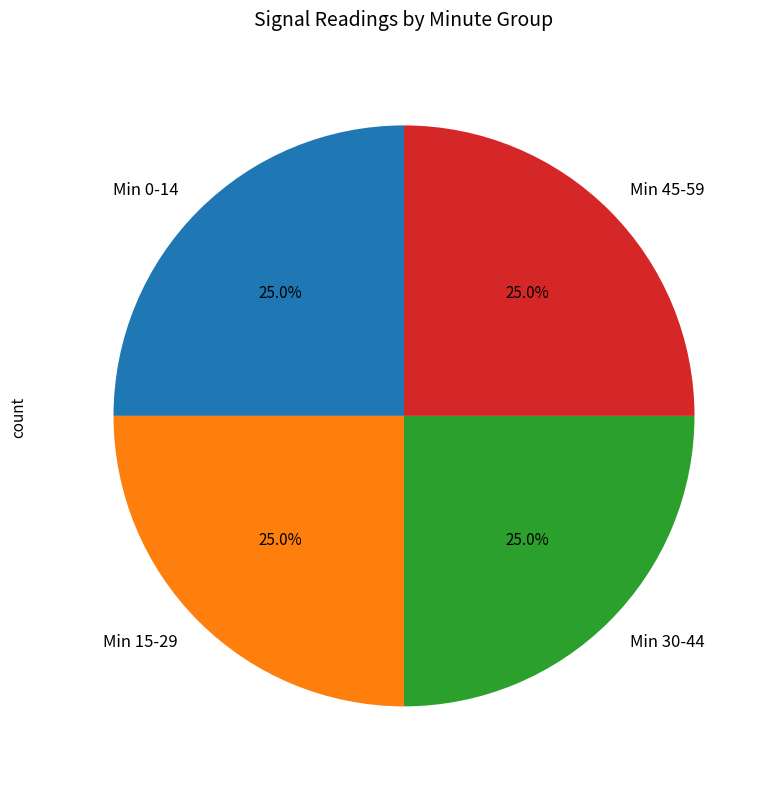

Is Min 0-14 the majority of the pie?

No